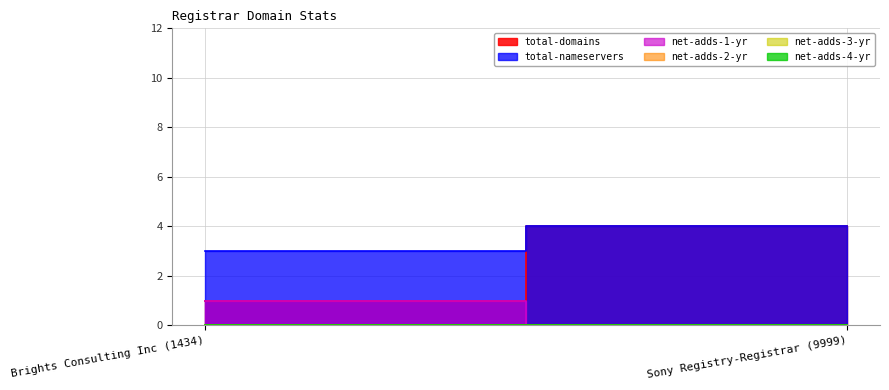

At which category is the sum across all series the highest?

Sony Registry-Registrar (9999)